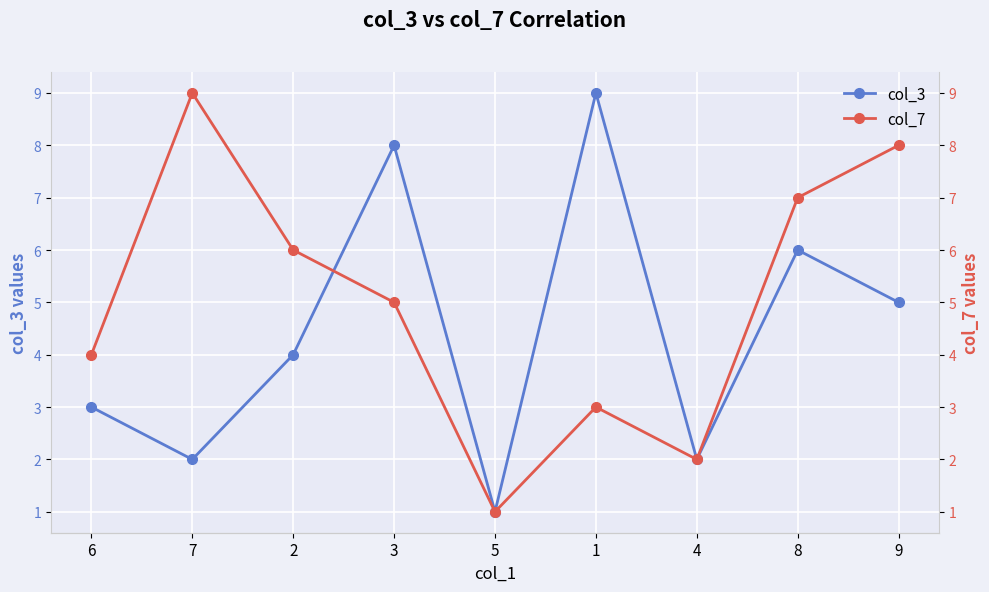

True or false: col_7 and col_3 intersect in this chart.

True